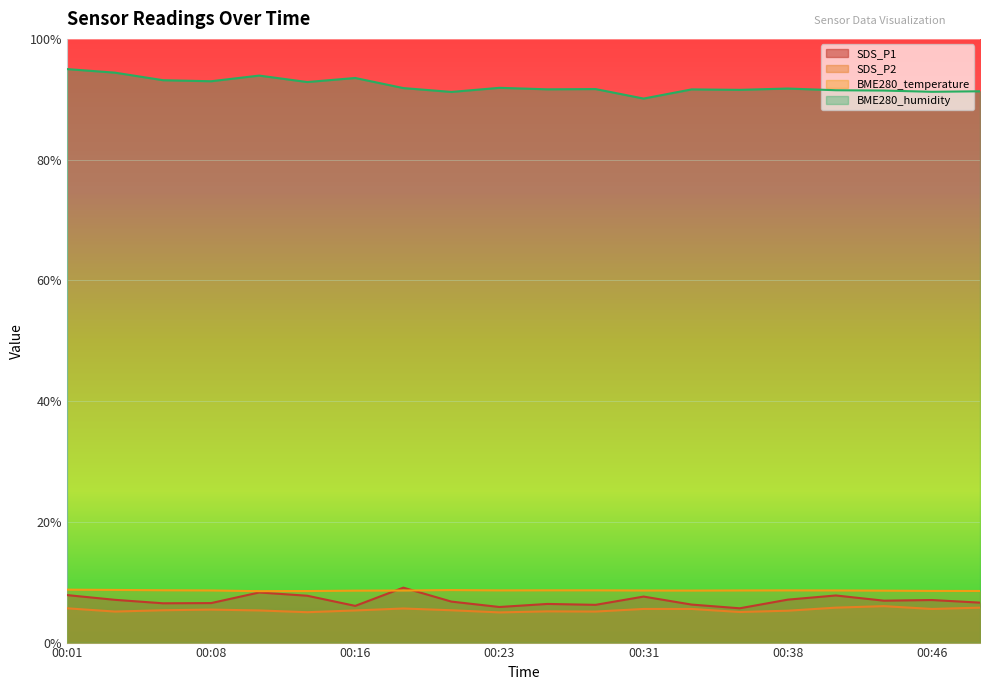

What is the greatest value displayed?

95.0